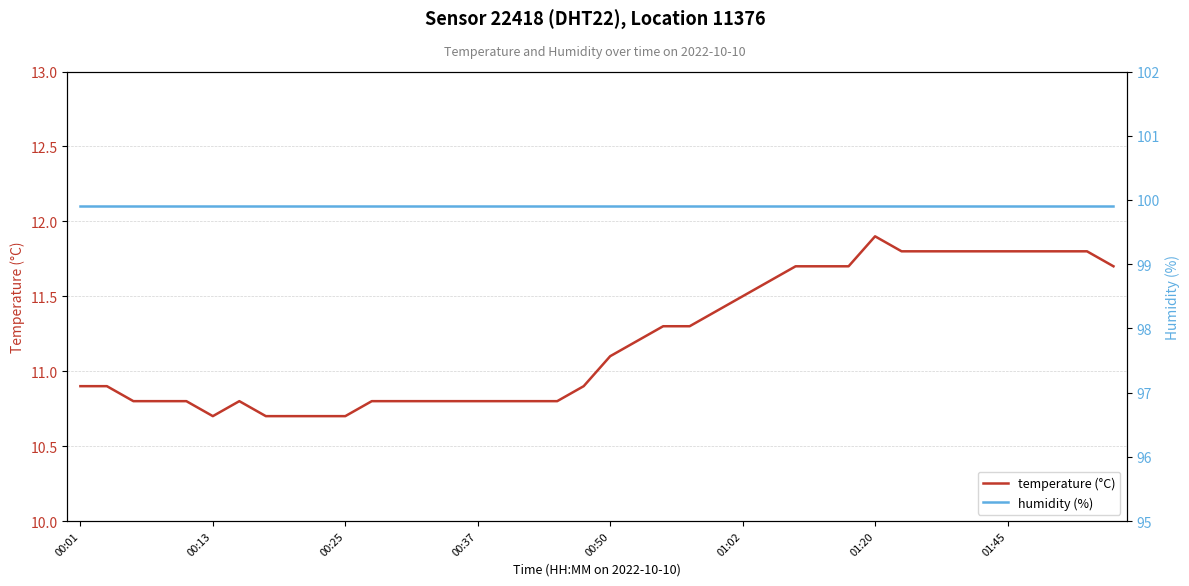

How many distinct data groups are displayed?

2